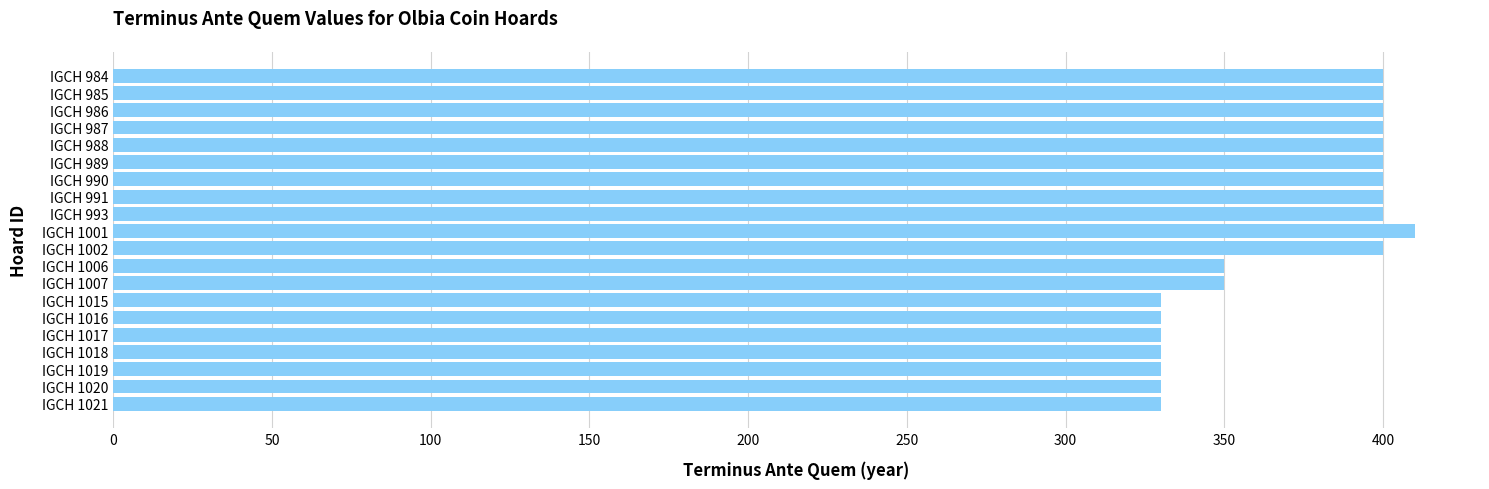

Which label corresponds to the largest value in the chart?

IGCH 1001